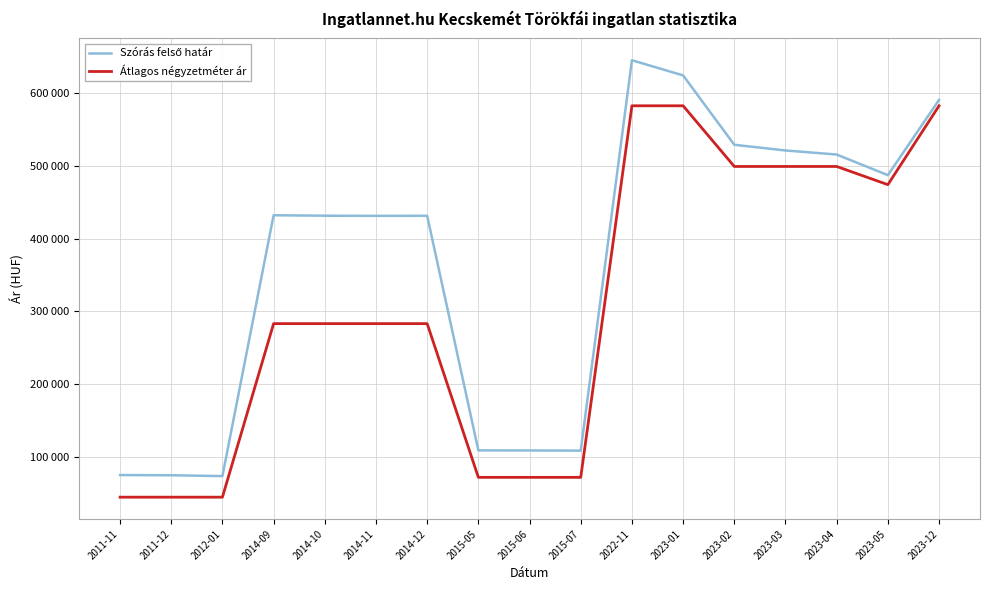

Does the chart display data point markers on the line(s)?

No